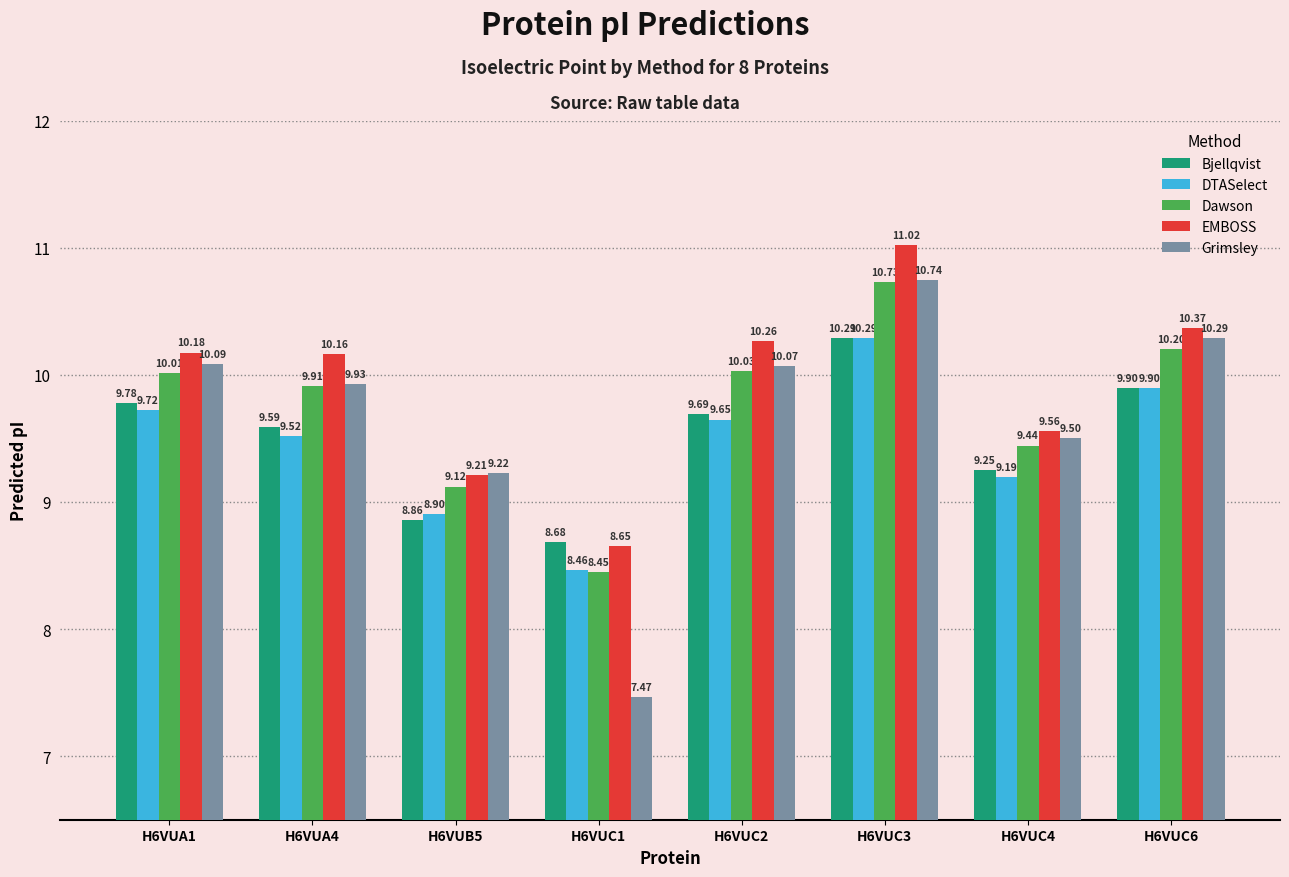

Between H6VUC2 and H6VUC6, which series saw the biggest shift?

DTASelect